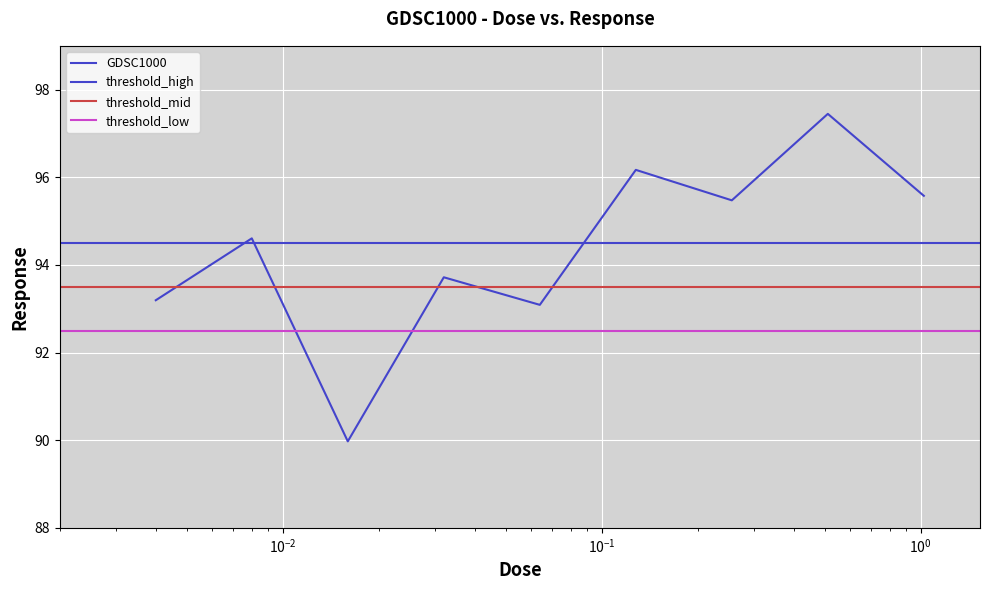

What is the sum of all values?

849.2